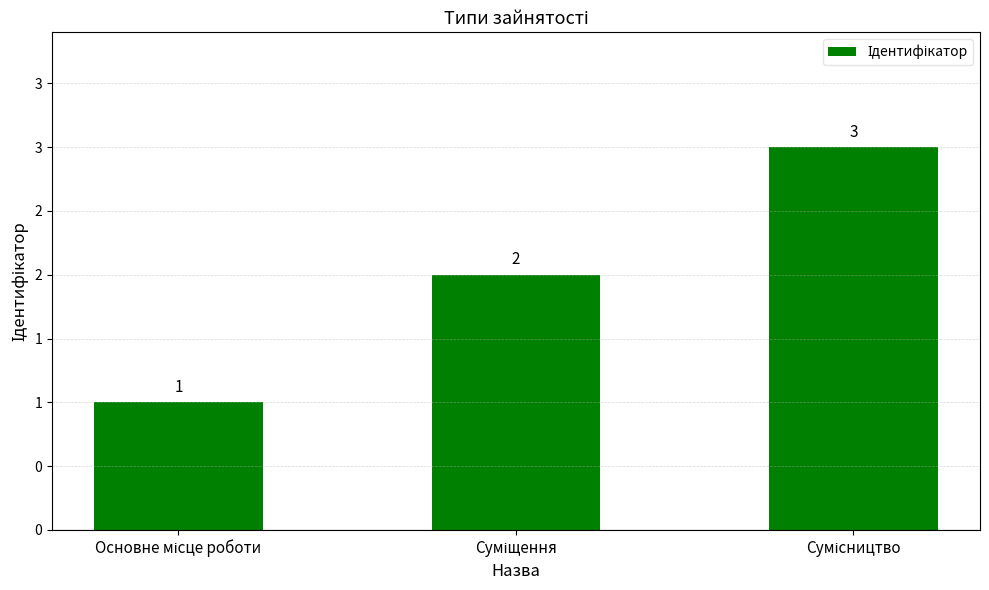

Are the bars horizontal?

No